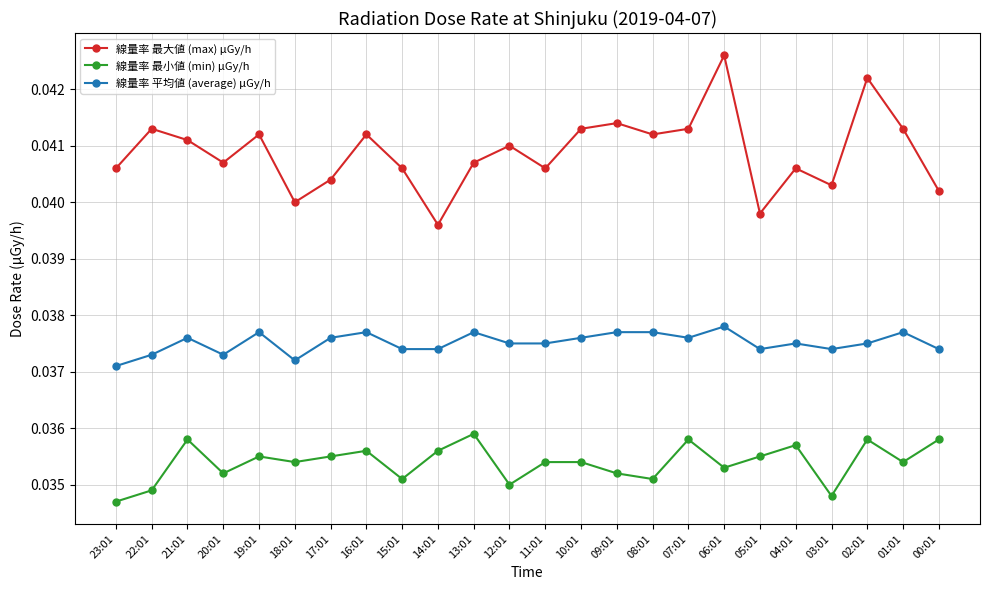

Which series has the largest range (max minus min)?

線量率 最大値 (max) μGy/h